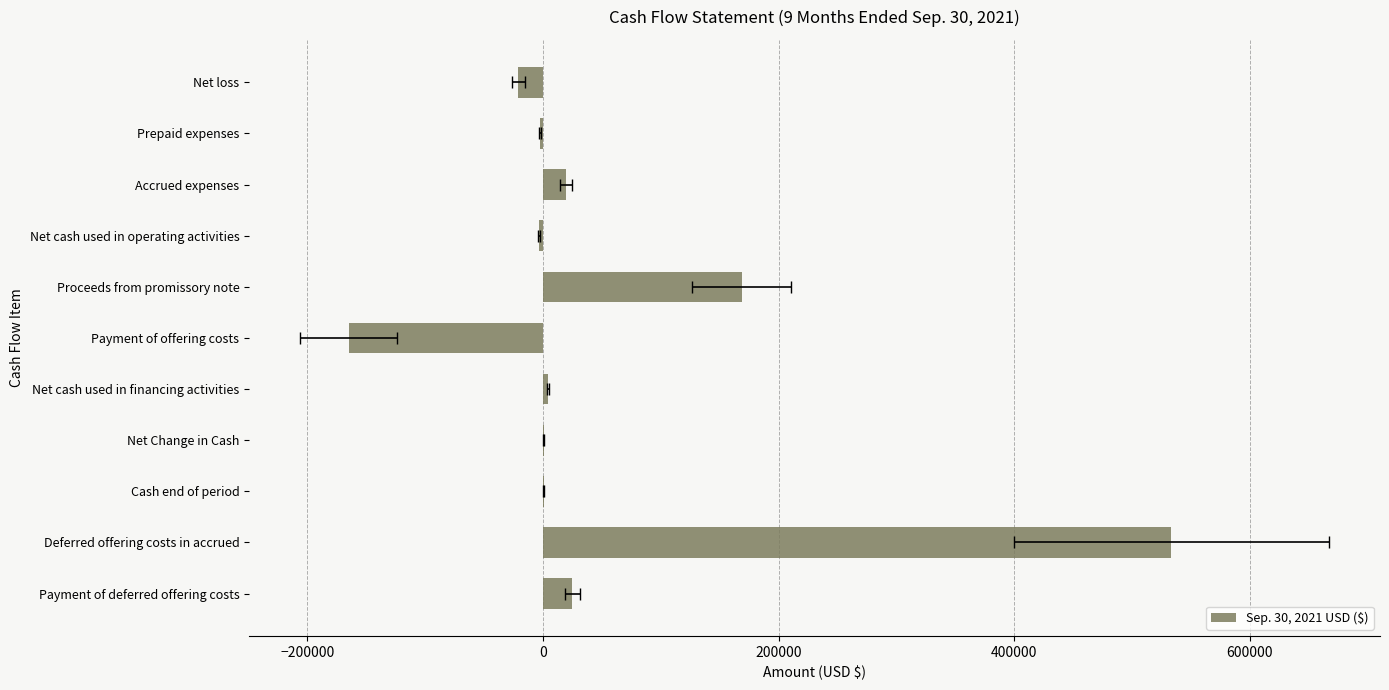

What is the value of the 1st bar from the left?

-20766